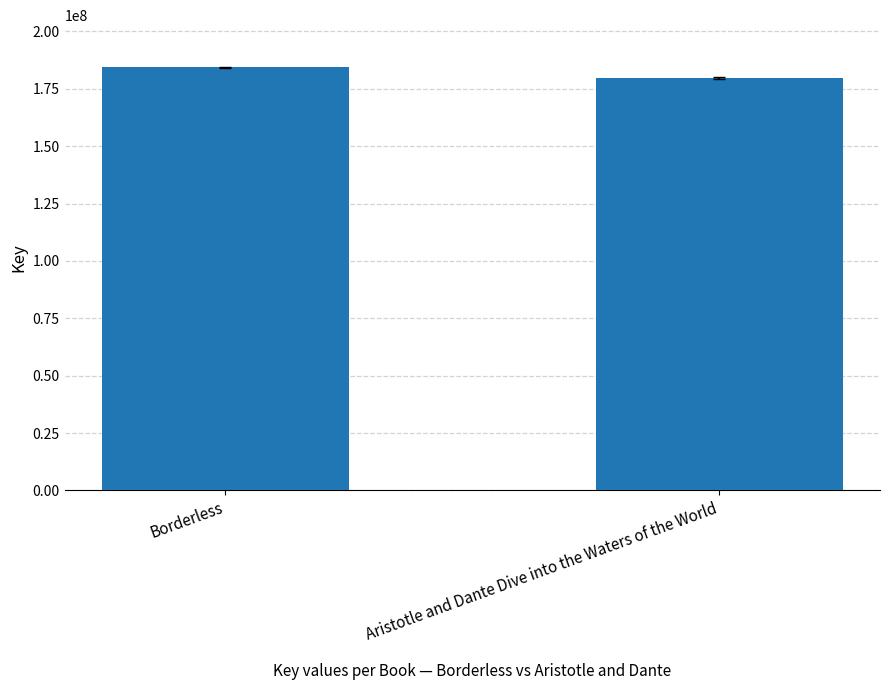

Are the bars grouped side by side (vs. stacked)?

No